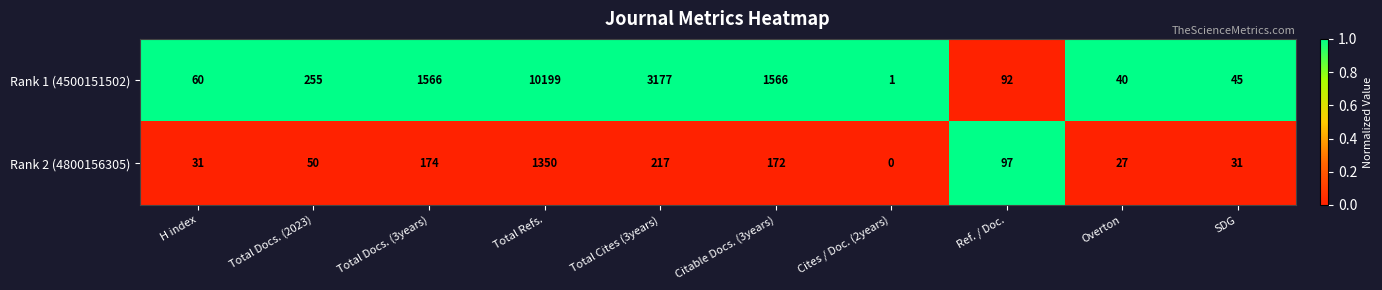

Which label corresponds to the smallest value in the chart?

Cites / Doc. (2years)